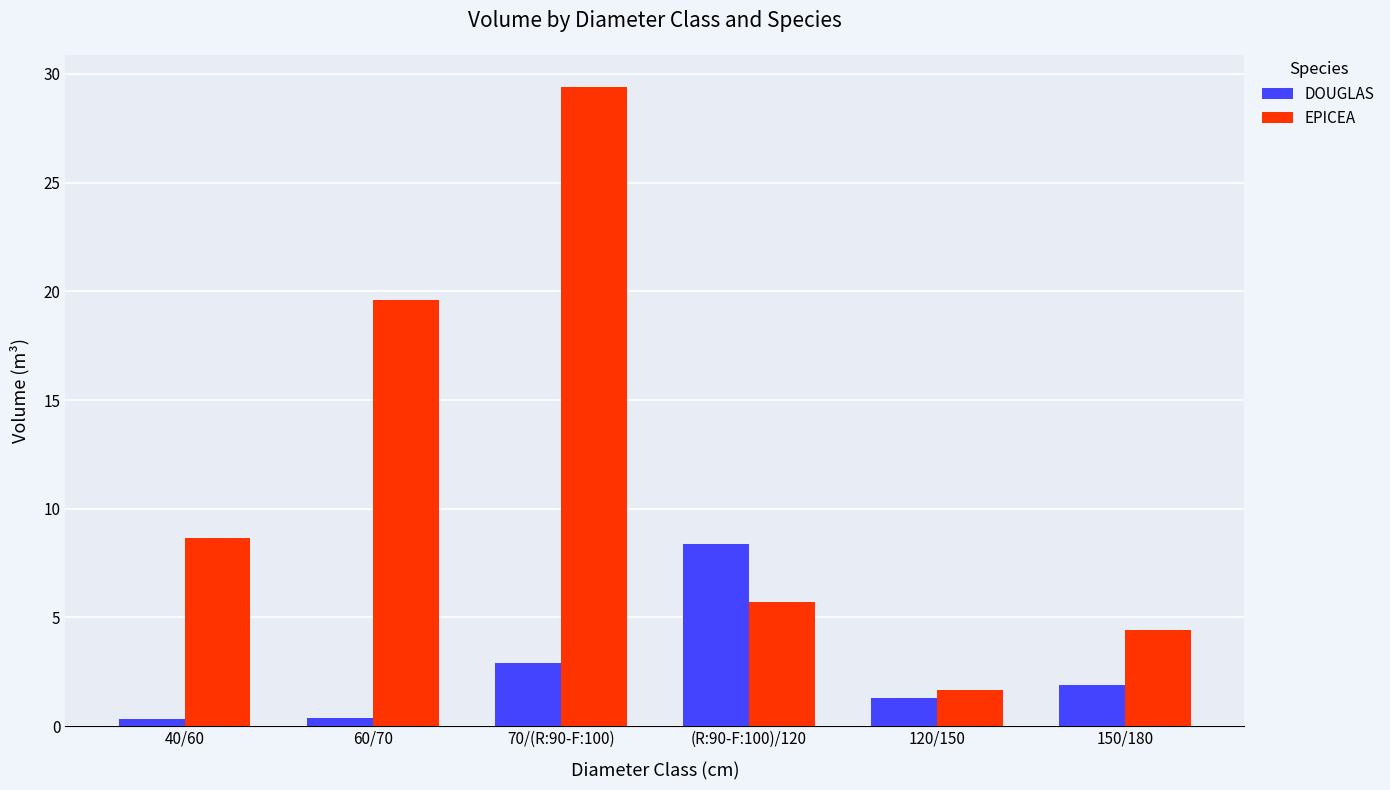

What is the difference between the maximum and minimum values in the DOUGLAS series?

8.0